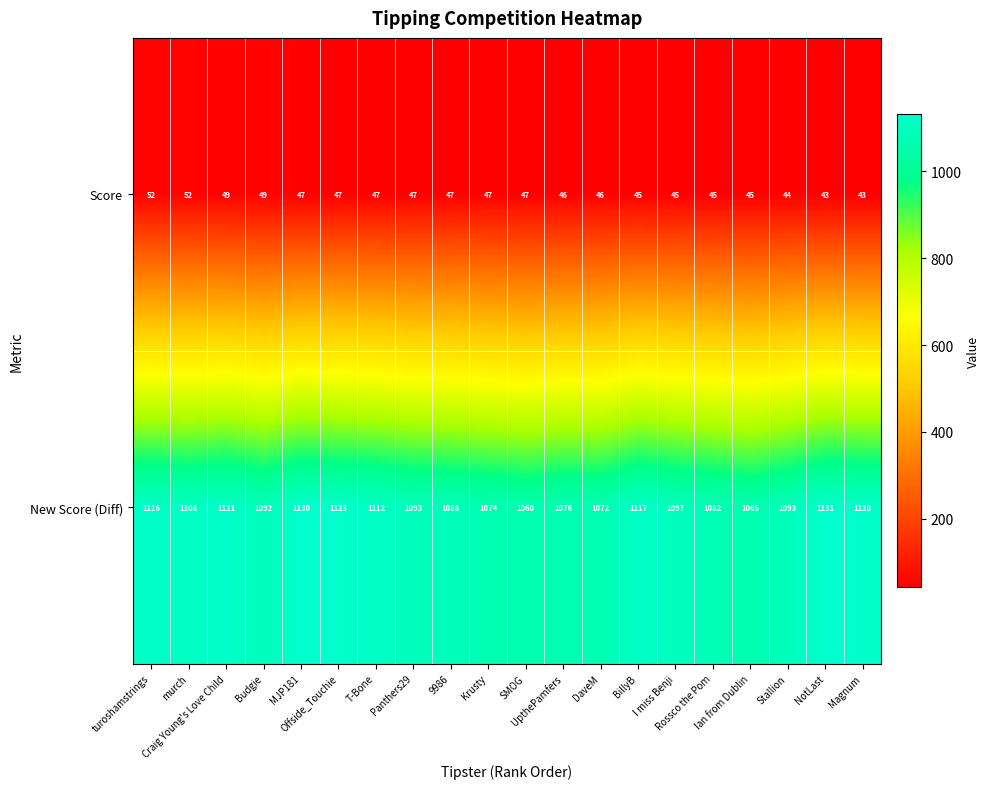

What is the spread (max minus min) of values at Stallion?

1049